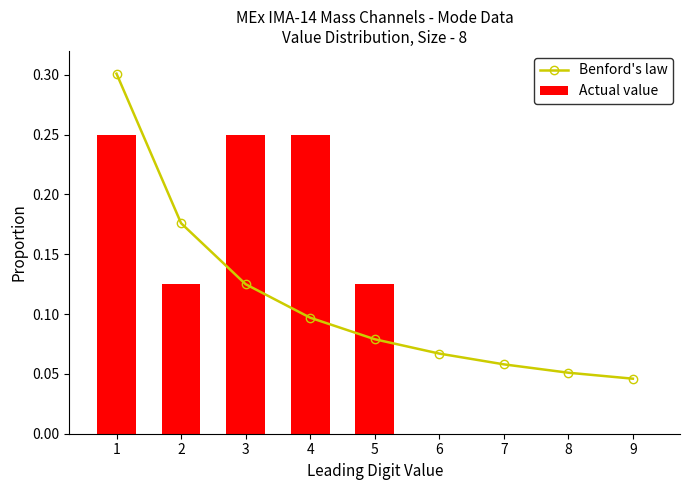

Which category has the highest value across all series?

1